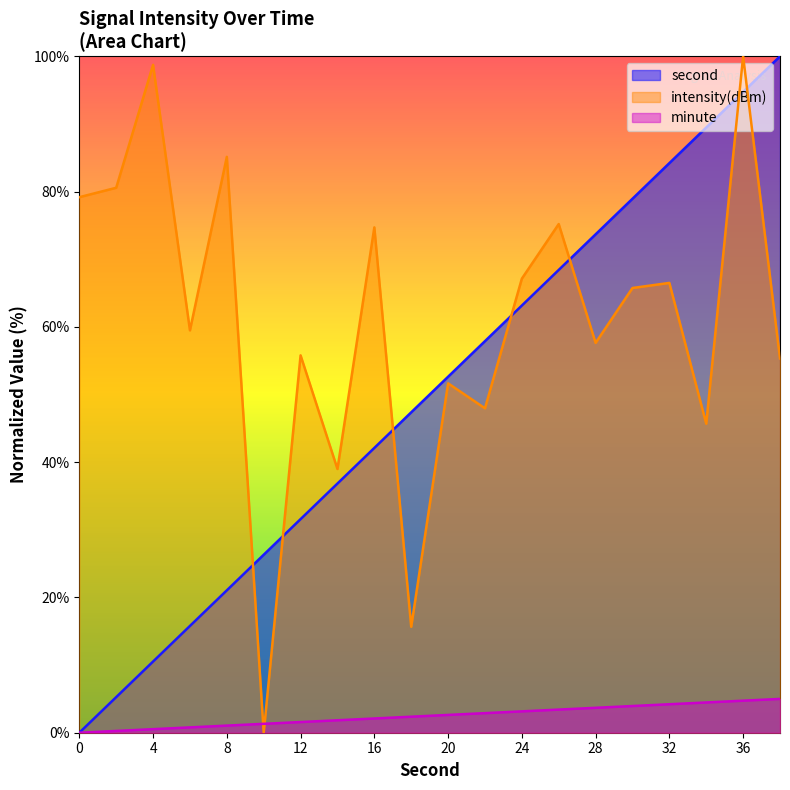

What value does the second series have at 6?

0.8